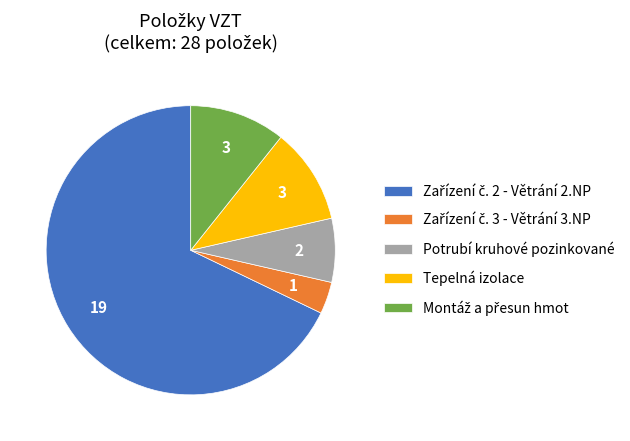

The Tepelná izolace slice represents 11% of the pie. True or false?

True